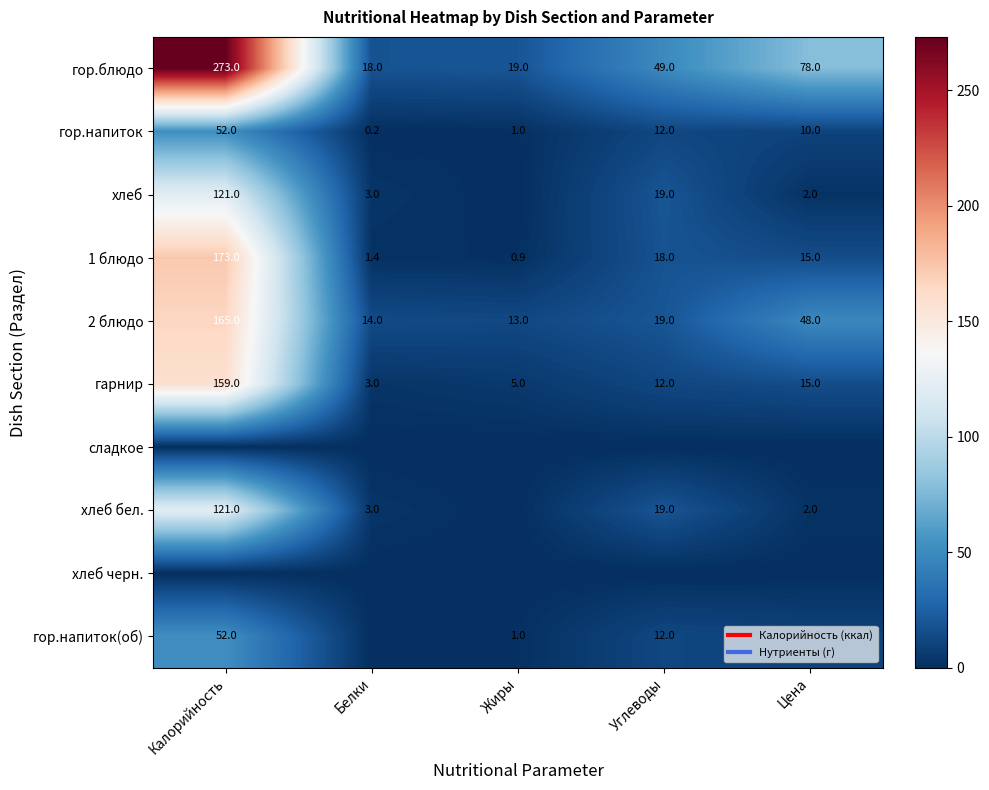

Rank the series by their maximum value, from highest to lowest.

гор.блюдо, 1 блюдо, 2 блюдо, гарнир, хлеб, хлеб бел., гор.напиток, гор.напиток(об), сладкое, хлеб черн.